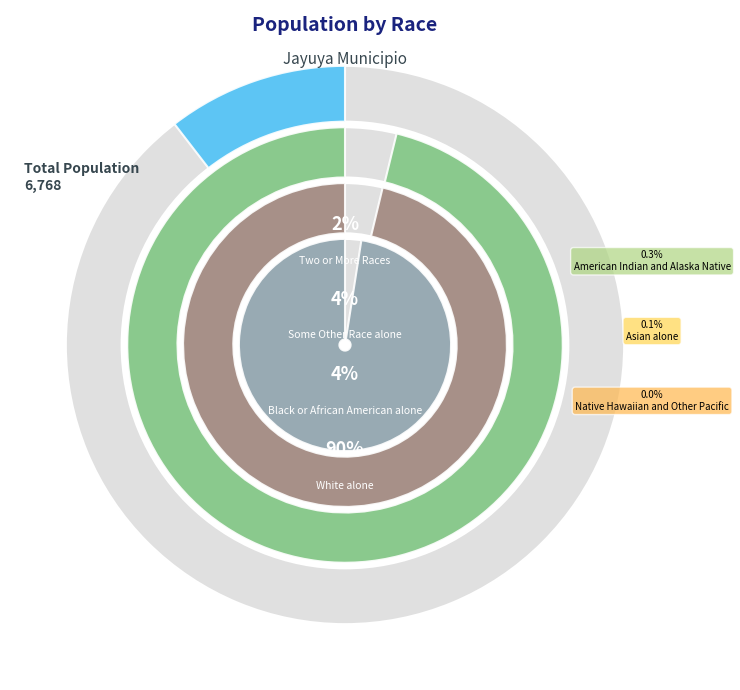

How many segments does this pie chart have?

7